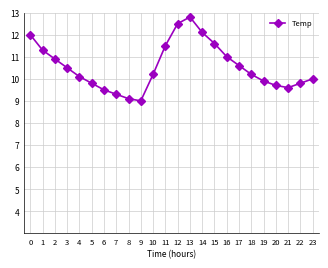

What is the change in value from 1 to 5?

-1.5